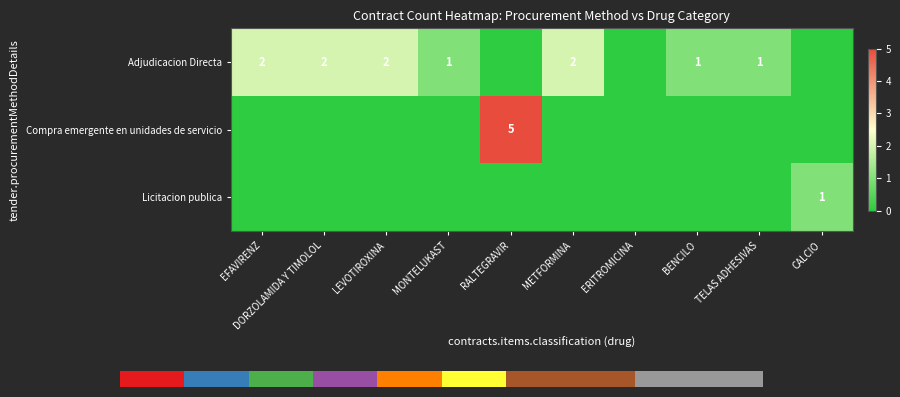

True or false: Adjudicacion Directa has a value of 0 at BENCILO.

False